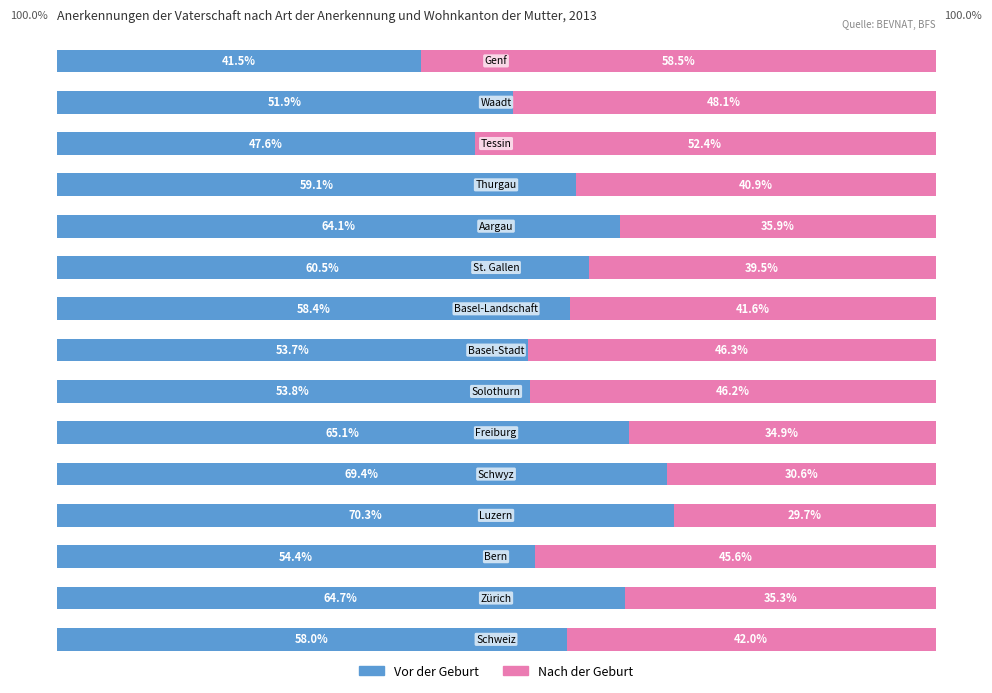

List the series in order of their overall mean, highest first.

Vor der Geburt, Nach der Geburt